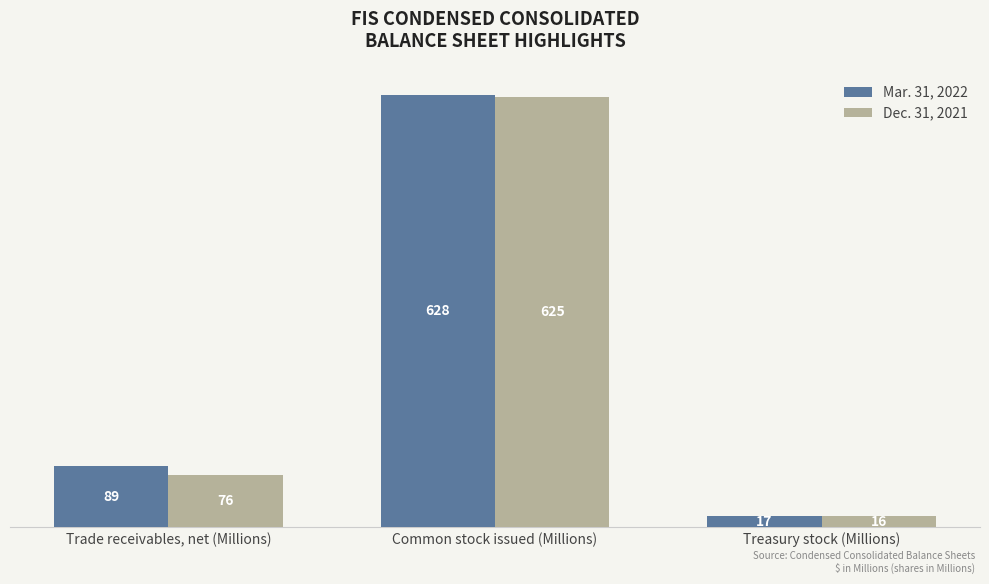

At how many categories does at least one series exceed 441?

1